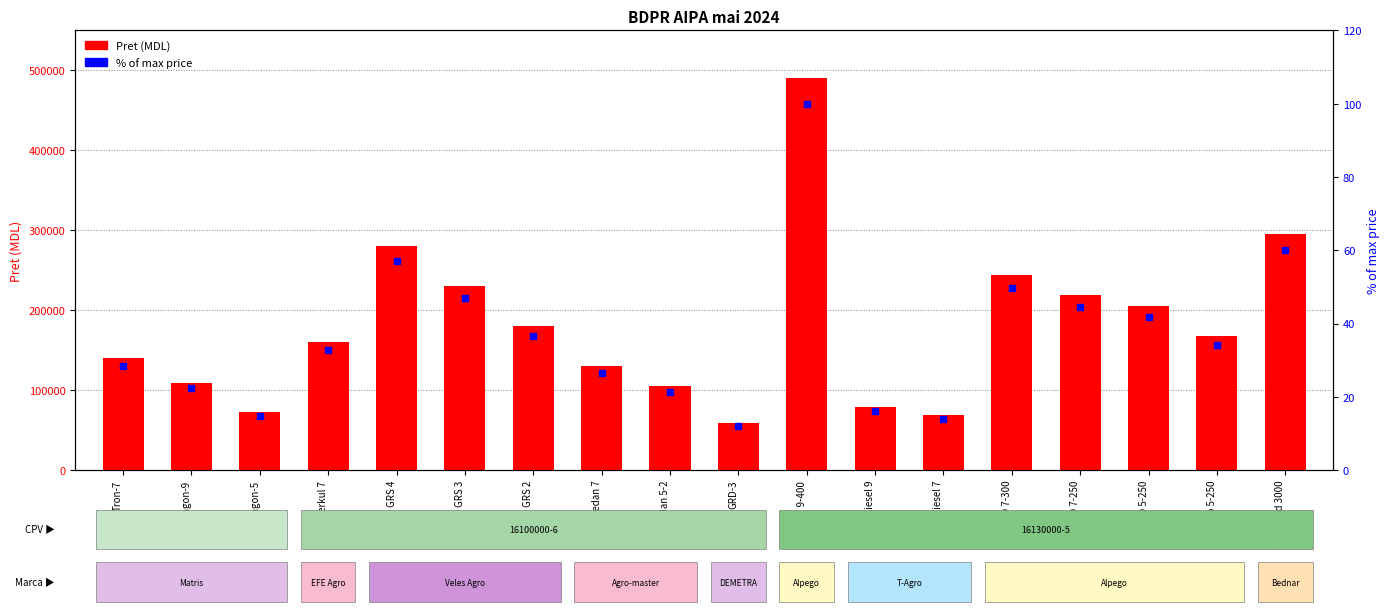

At which category is the sum across all series the highest?

K-FORCE 9-400